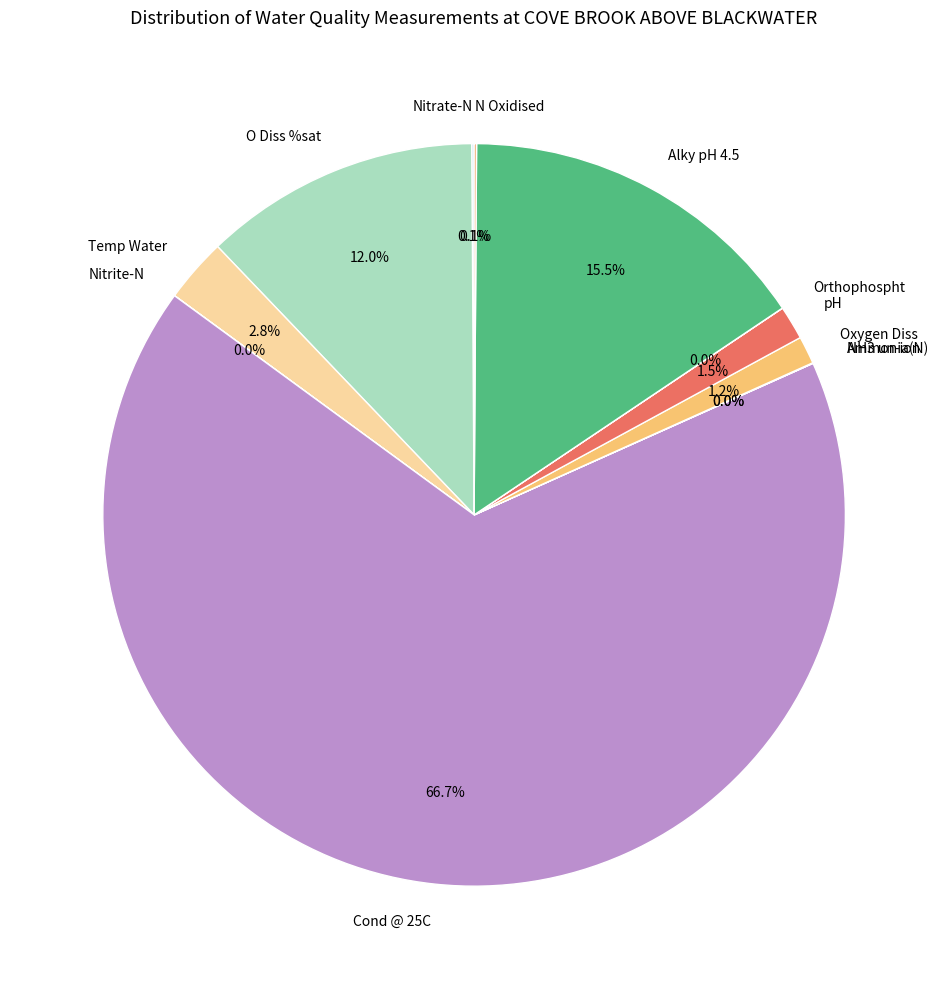

Approximately how many times larger is the value at O Diss %sat compared to Alky pH 4.5?

0.8